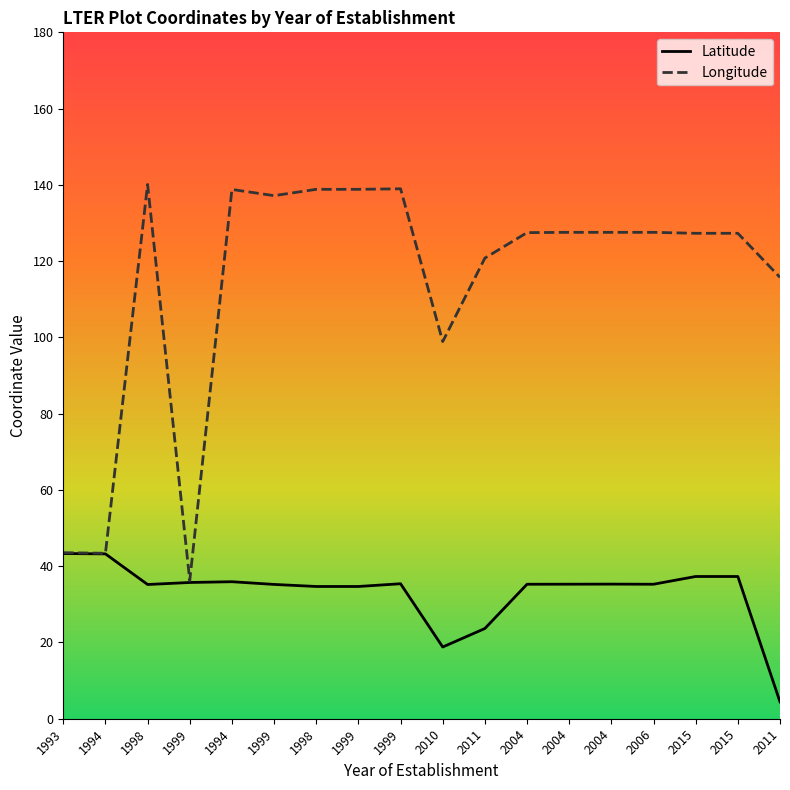

What is the difference between the maximum and second lowest values in the Longitude series?

96.7